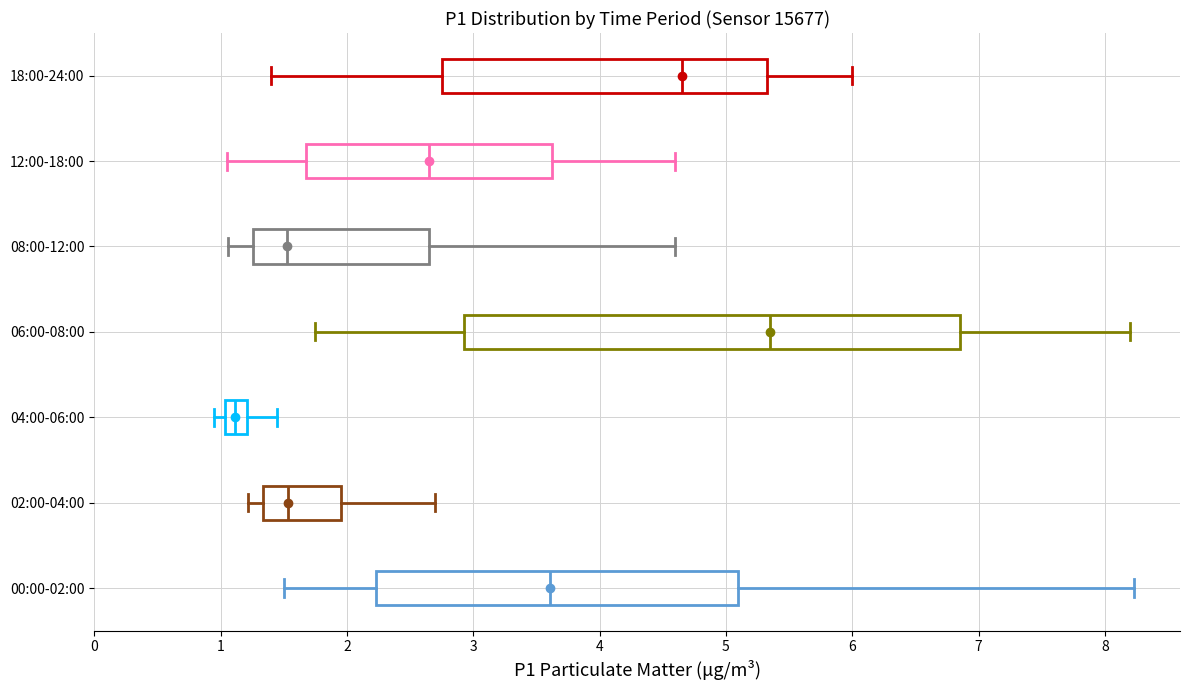

Reading bottom to top, transcribe this box plot: for each box, give where its median line is, the range the box spans, and where its two whiskers end, as read against the x-axis. The values are not printed on the chart, so give them approximately, as read against the axis.

00:00-02:00: median 3.6, box 2.2 to 5.1, whiskers 1.5 to 8.2
02:00-04:00: median 1.5, box 1.3 to 2.0, whiskers 1.2 to 2.7
04:00-06:00: median 1.1, box 1.0 to 1.2, whiskers 1.0 (left of the box's left edge) to 1.5
06:00-08:00: median 5.4, box 2.9 to 6.9, whiskers 1.8 to 8.2
08:00-12:00: median 1.5, box 1.3 to 2.7, whiskers 1.1 to 4.6
12:00-18:00: median 2.7, box 1.7 to 3.6, whiskers 1.1 to 4.6
18:00-24:00: median 4.7, box 2.8 to 5.3, whiskers 1.4 to 6.0